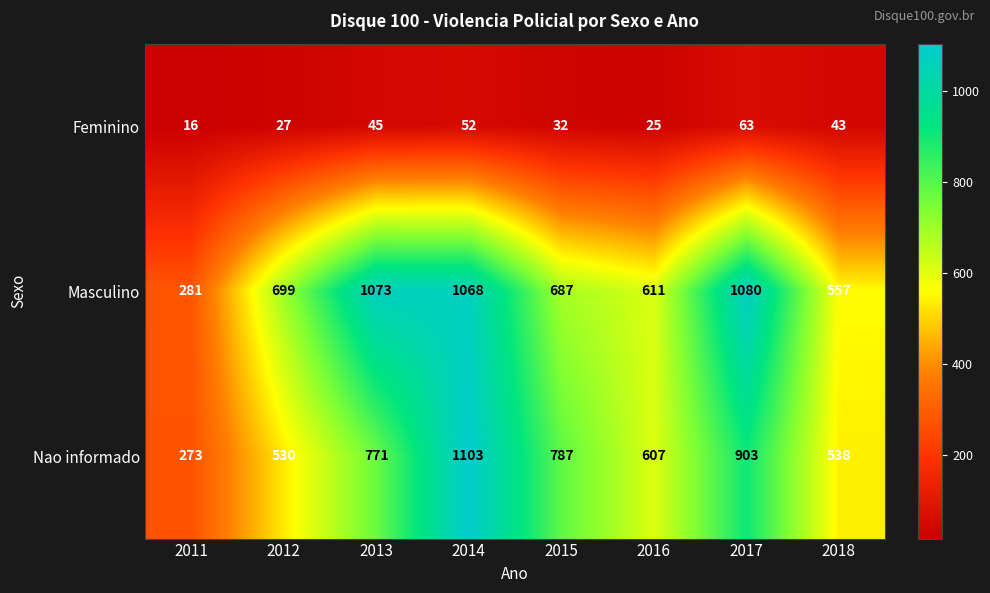

True or false: Nao informado has a value of 1103 at 2014.

True